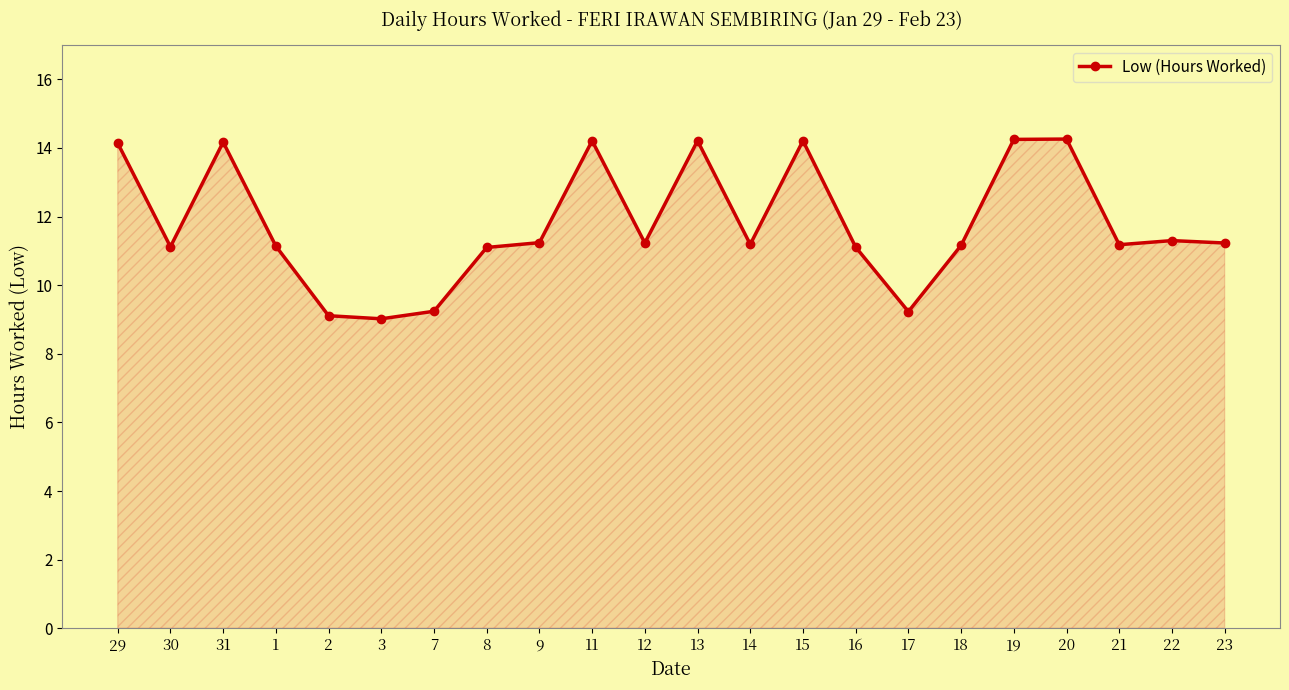

What is the label of the 8th point from the right?

16